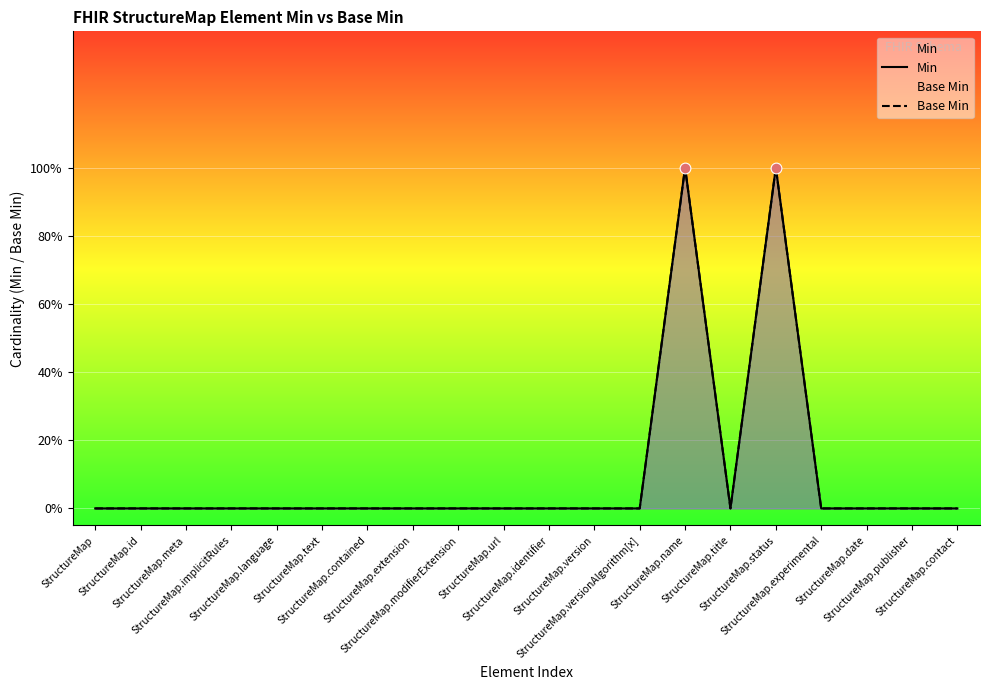

What are all the series names shown in the legend?

Min, Base Min